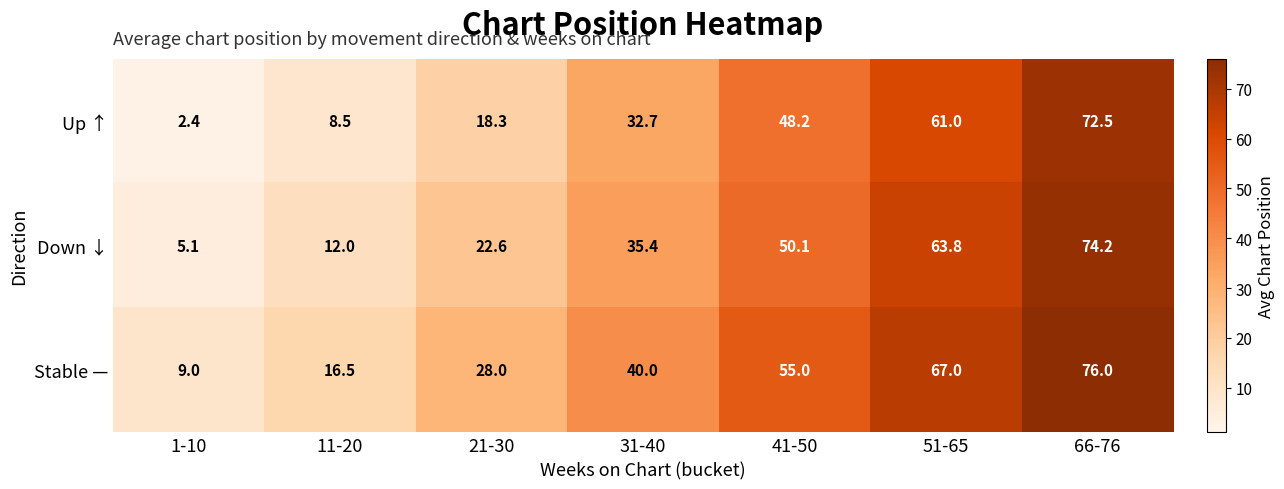

Read the Stable — value at 1-10.

9.0